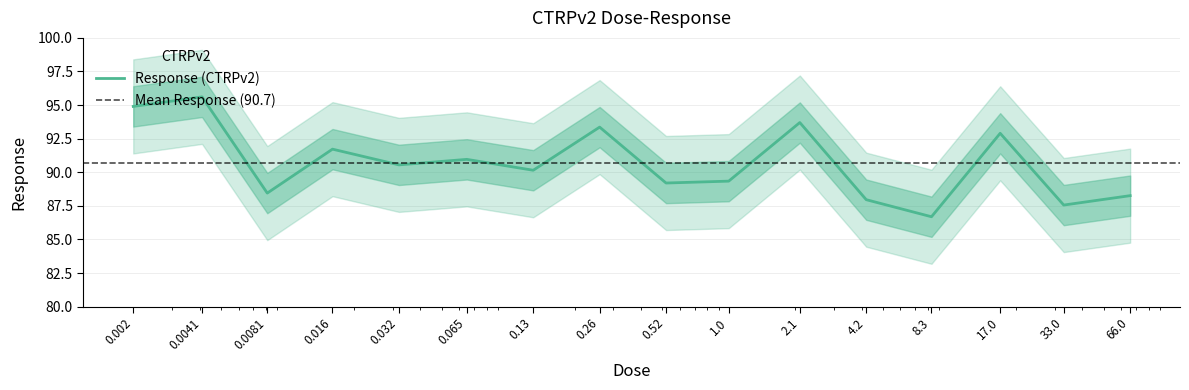

Reading right to left, transcribe all the data shown in this chart.

66.0=88.3	33.0=87.6	17.0=92.9	8.3=86.7	4.2=88.0	2.1=93.7	1.0=89.3	0.52=89.2	0.26=93.4	0.13=90.2	0.065=91.0	0.032=90.5	0.016=91.7	0.0081=88.5	0.0041=95.6	0.002=94.9